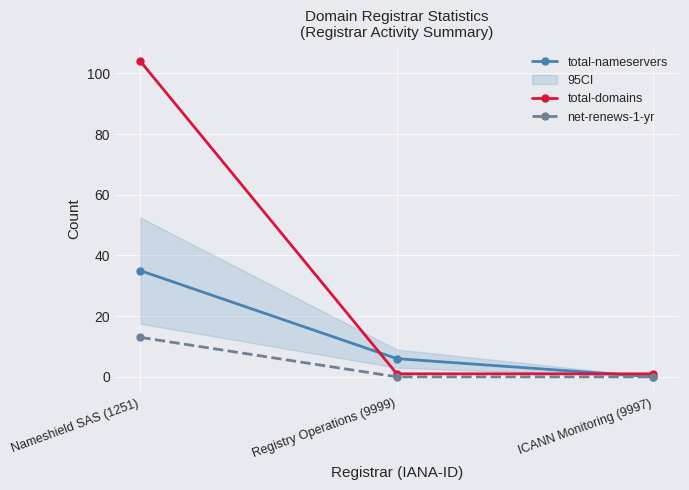

Which series has the largest range (max minus min)?

total-domains